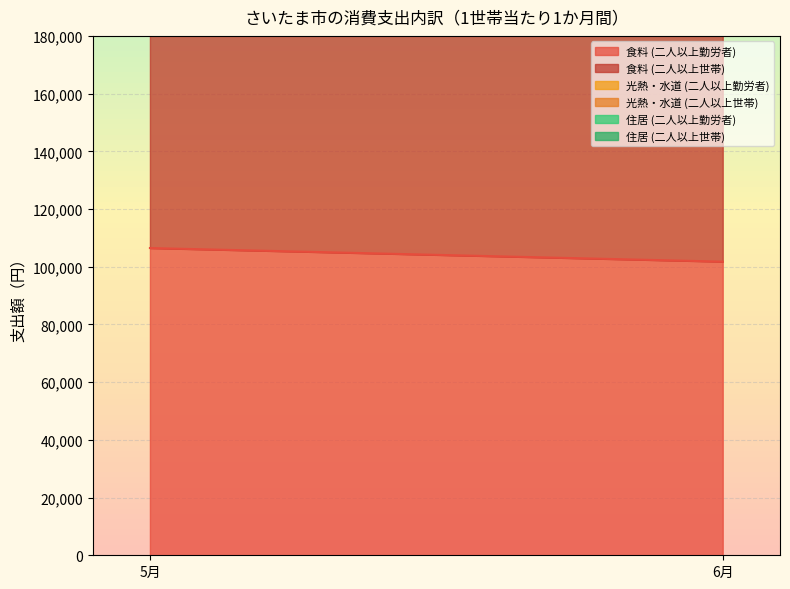

At which label does 光熱・水道 (二人以上世帯) reach its minimum?

6月